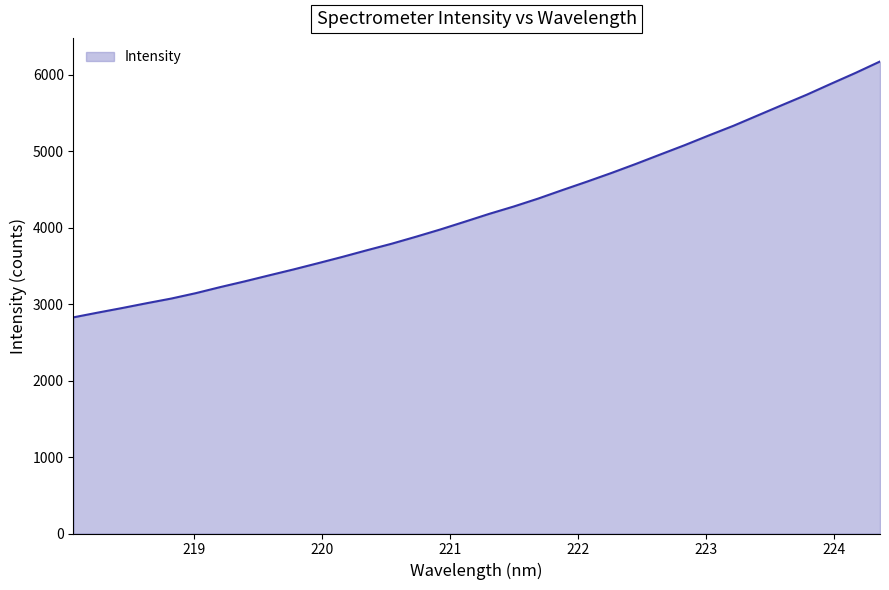

What is the minimum value shown in the chart?

2826.1